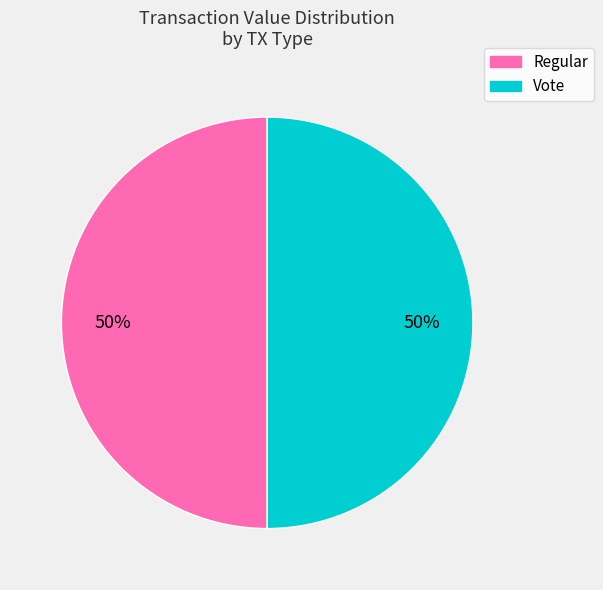

How many slices are in this pie chart?

2